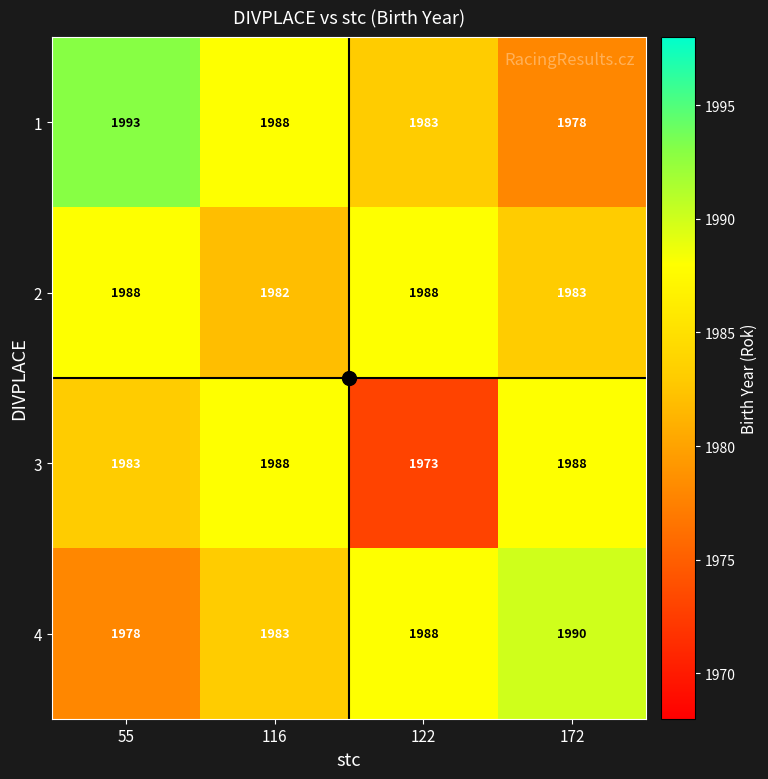

What is the maximum value shown in the chart?

1993